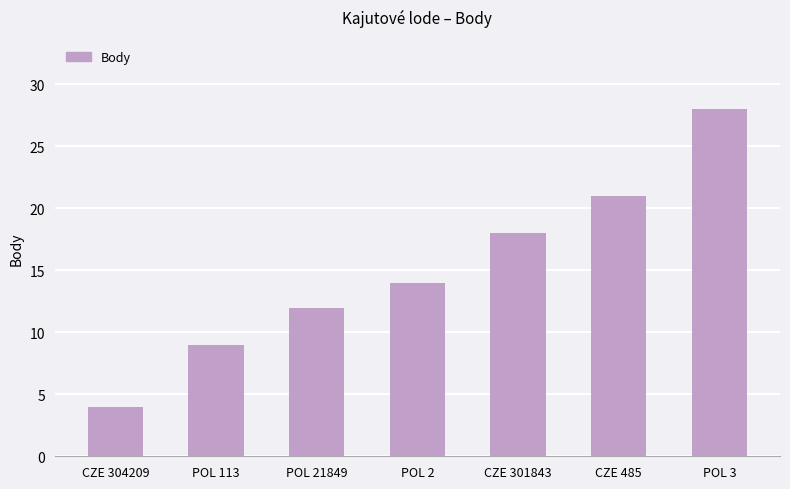

What is the smallest value displayed?

4